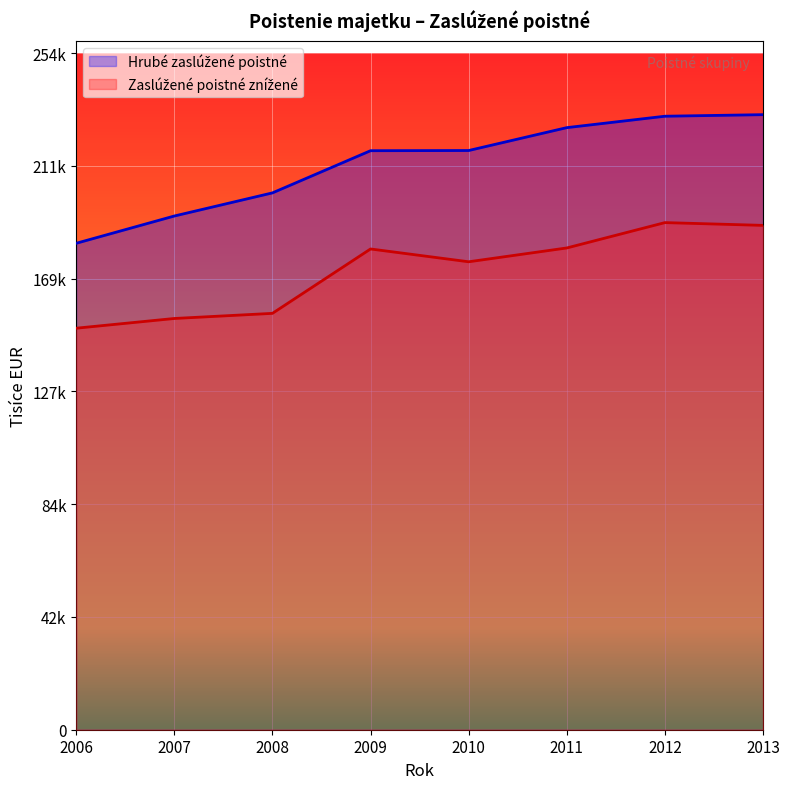

True or false: Hrubé zaslúžené poistné and Zaslúžené poistné znížené cross at least once.

False